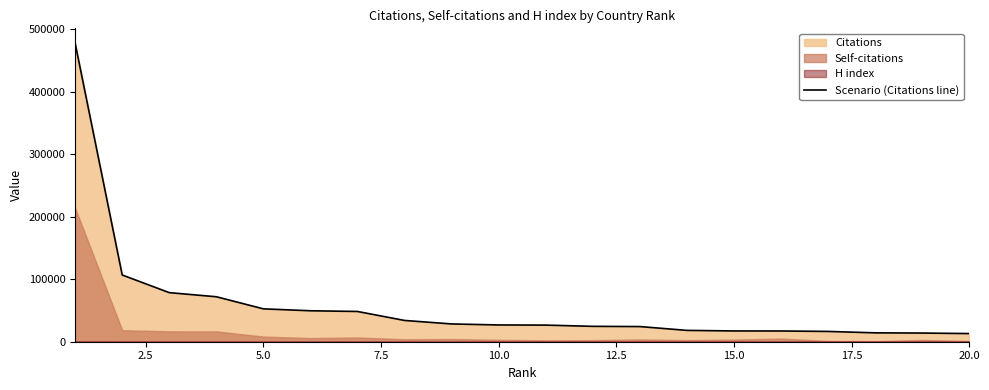

Does the chart have visible grid lines?

No